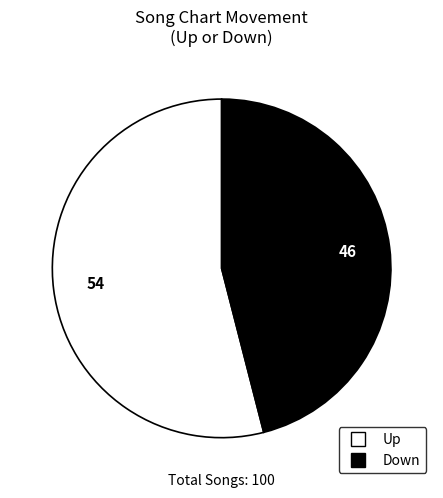

Is there a majority slice in this chart?

Yes